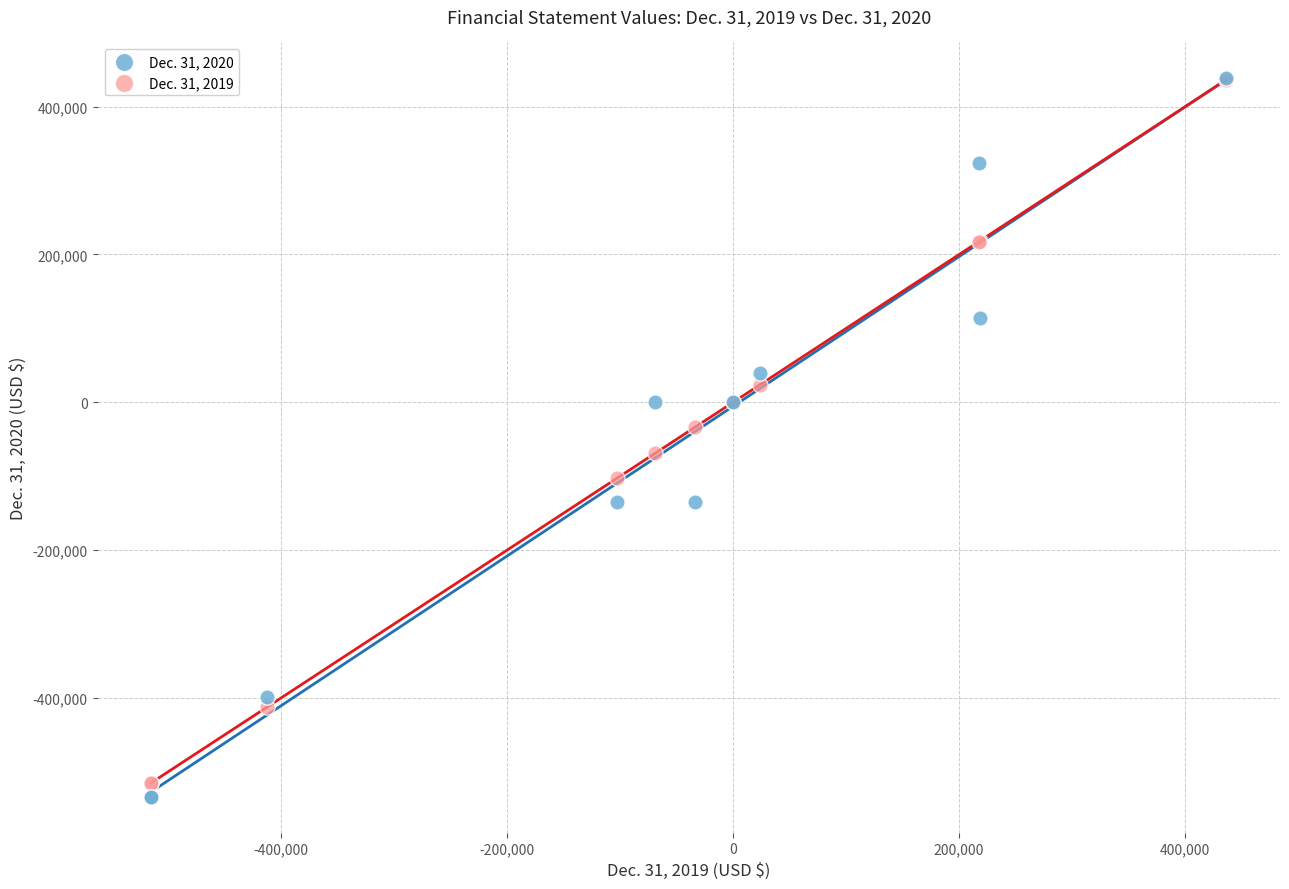

What are all the series names shown in the legend?

Dec. 31, 2020, Dec. 31, 2019